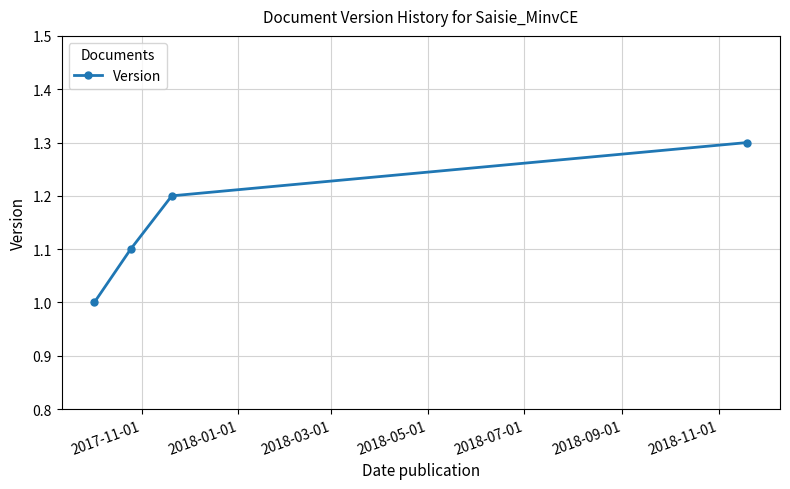

What is the sum of all values?

4.6